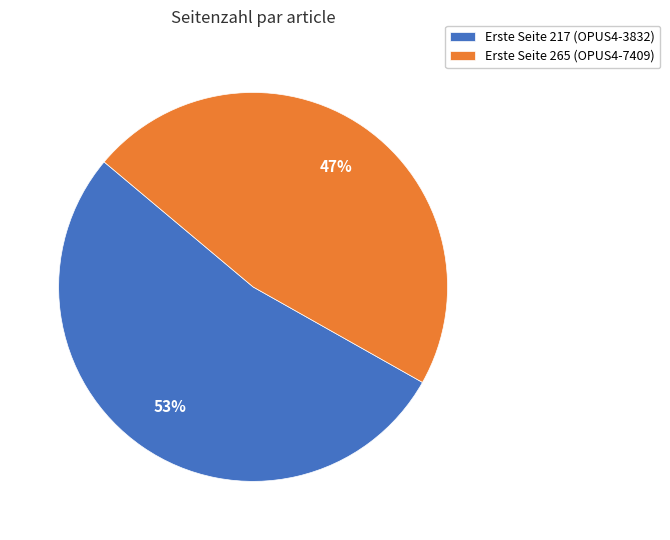

Combined, do Erste Seite 217 (OPUS4-3832) and Erste Seite 265 (OPUS4-7409) account for over 50%?

Yes